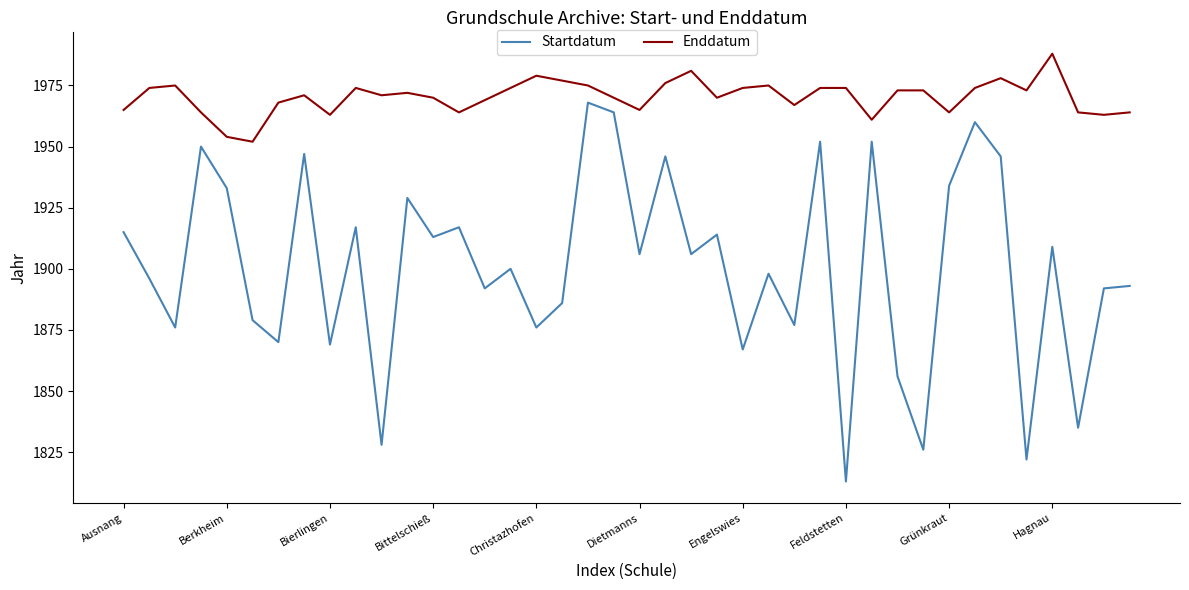

Which series has the widest spread of values?

Startdatum